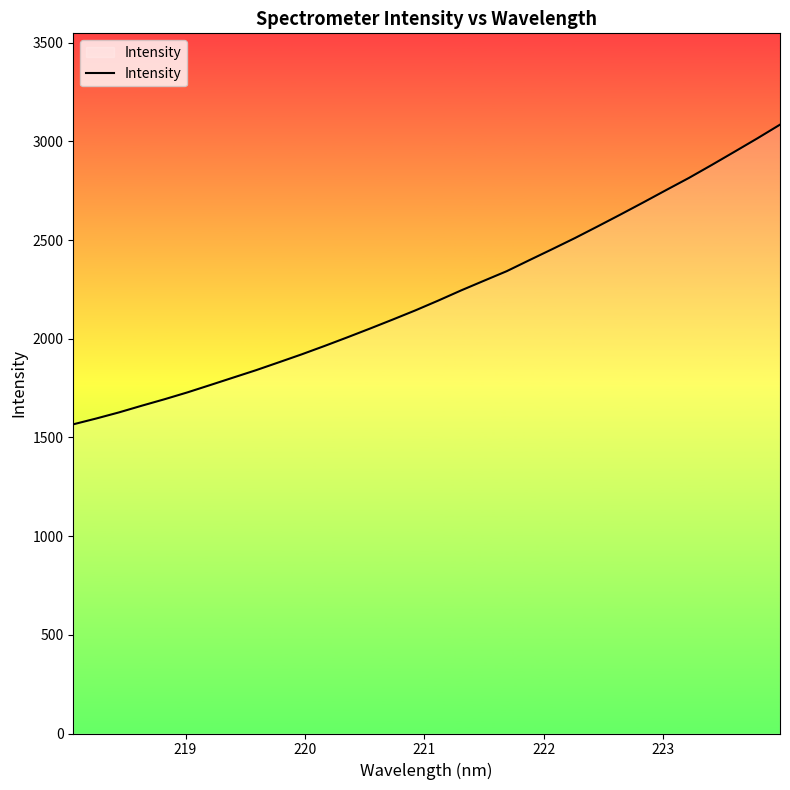

Reading left to right, what are all the values shown in this chart?

1566.4	1595.6	1626.7	1660.6	1693.5	1728.1	1765.2	1802.8	1840.2	1880.1	1920.4	1962.8	2006.4	2051.2	2097.0	2143.8	2193.2	2244.6	2293.5	2342.0	2398.2	2453.7	2510.1	2569.3	2629.5	2690.7	2753.0	2814.6	2880.1	2947.1	3014.7	3084.5